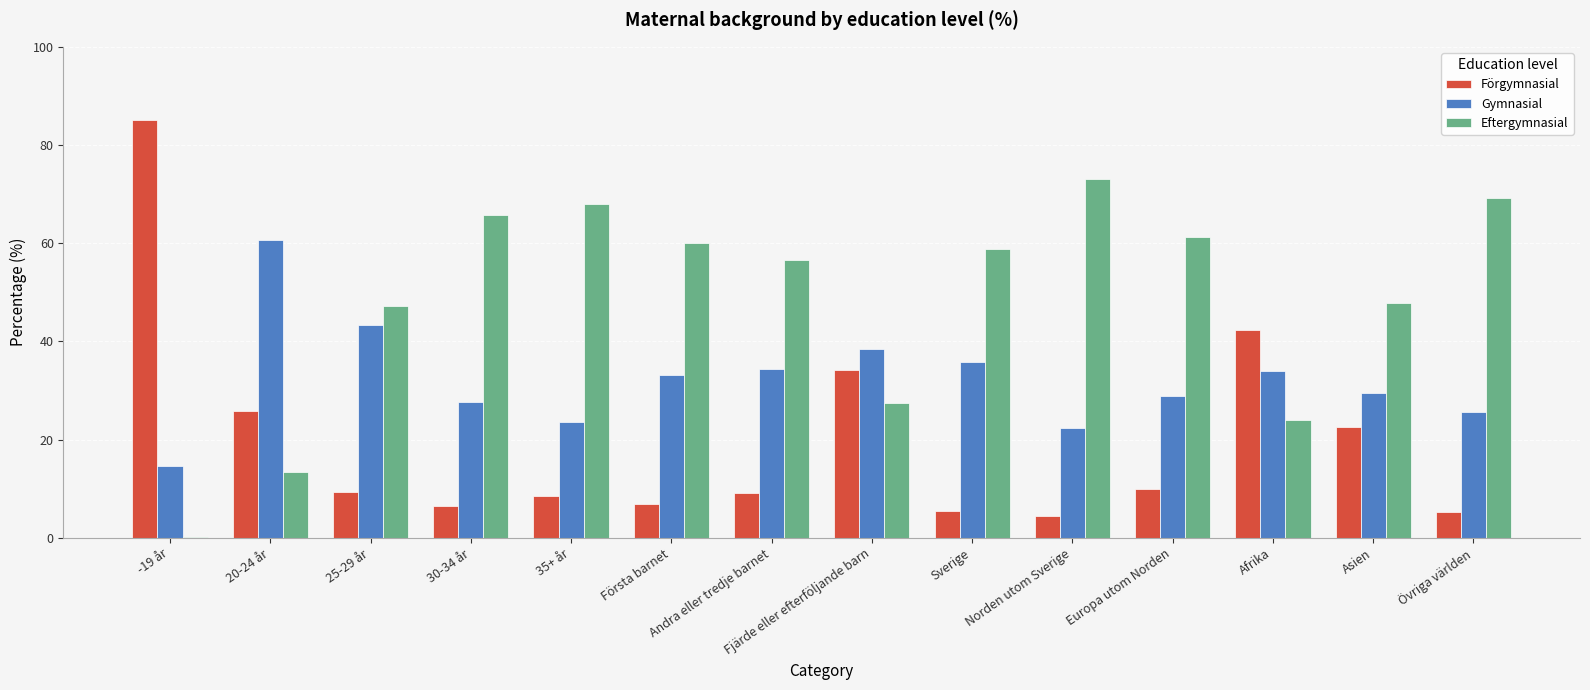

Which series has the largest total across all categories?

Eftergymnasial